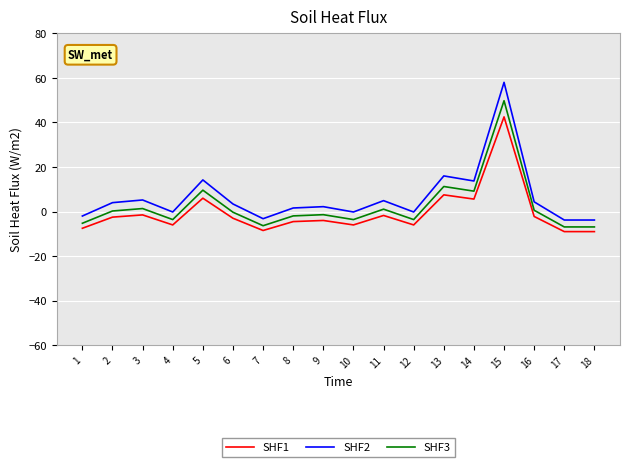

True or false: SHF2 and SHF3 intersect in this chart.

False